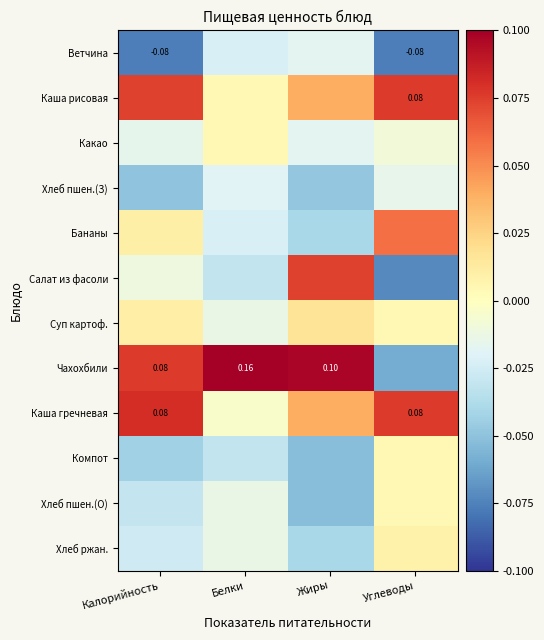

What value does the Чахохбили series have at Жиры?

0.1